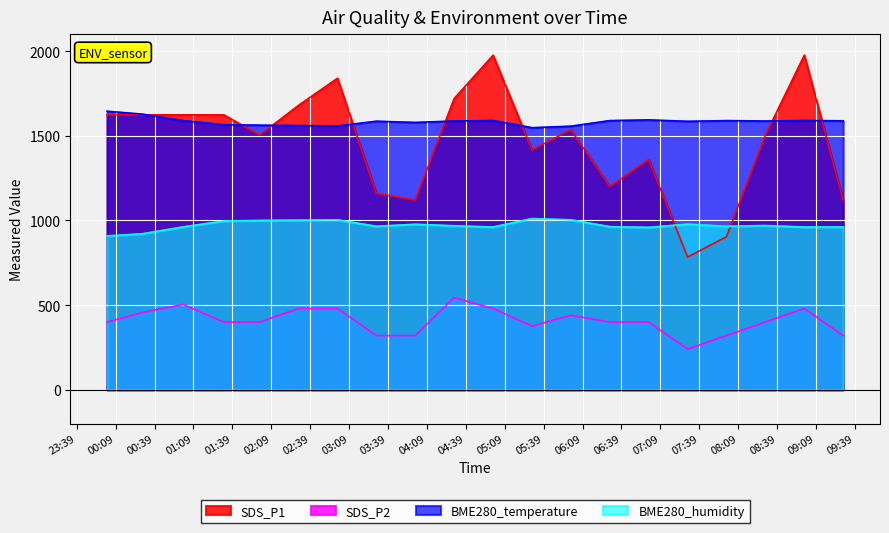

At which label does SDS_P1 reach its peak?

2023/08/21 05:00:00